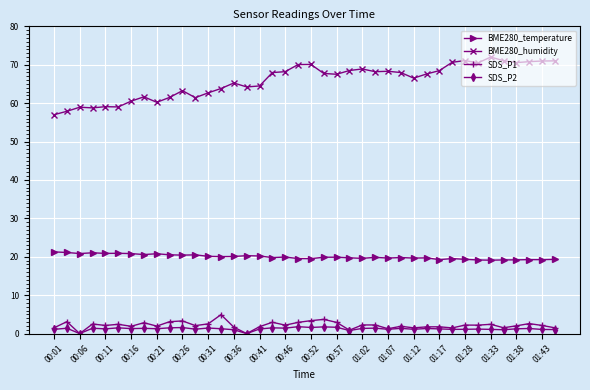

Which series has the largest total across all categories?

BME280_humidity